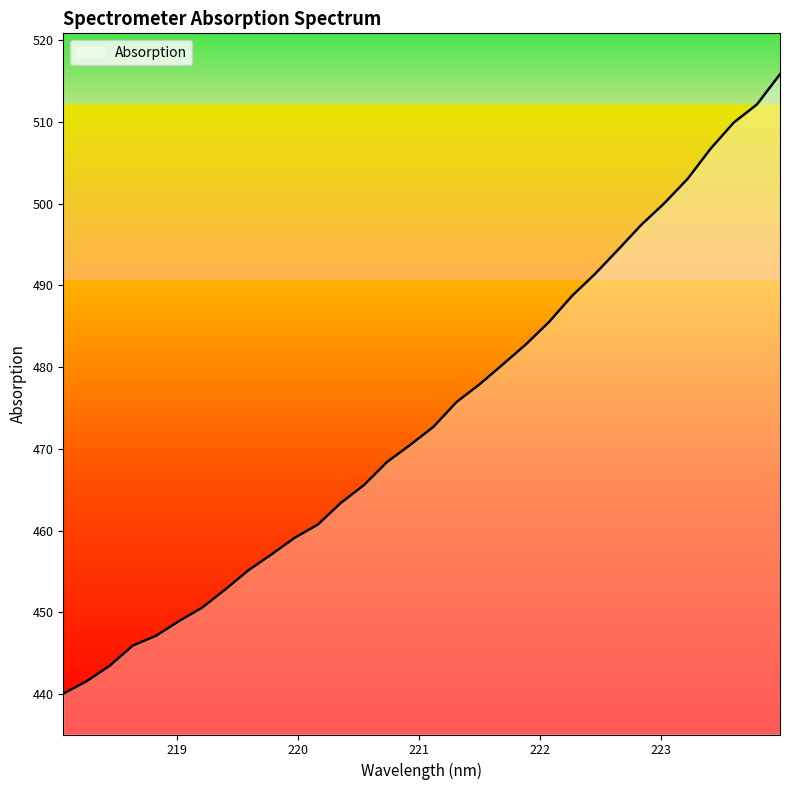

What is the minimum value shown in the chart?

440.1